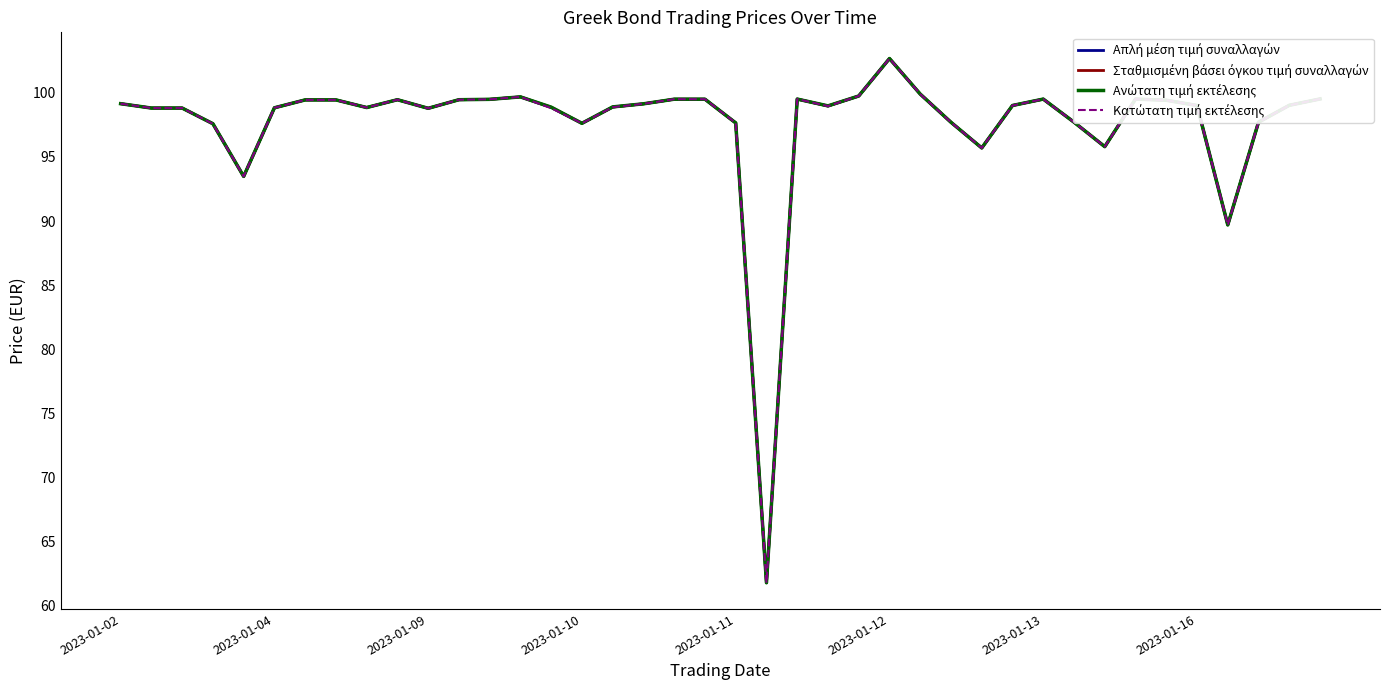

What is the average value of the Ανώτατη τιμή εκτέλεσης series?

97.6